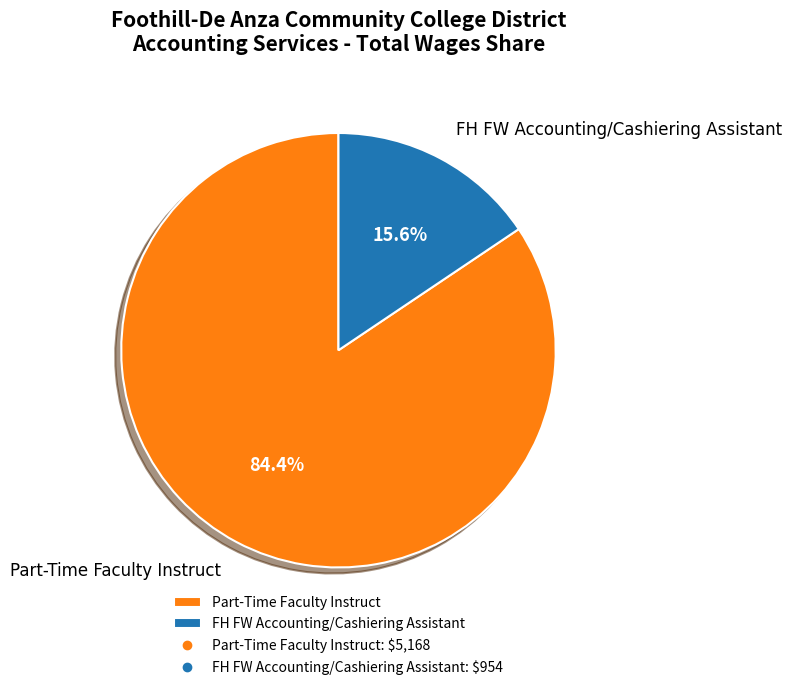

Which category accounts for the majority?

Part-Time Faculty Instruct